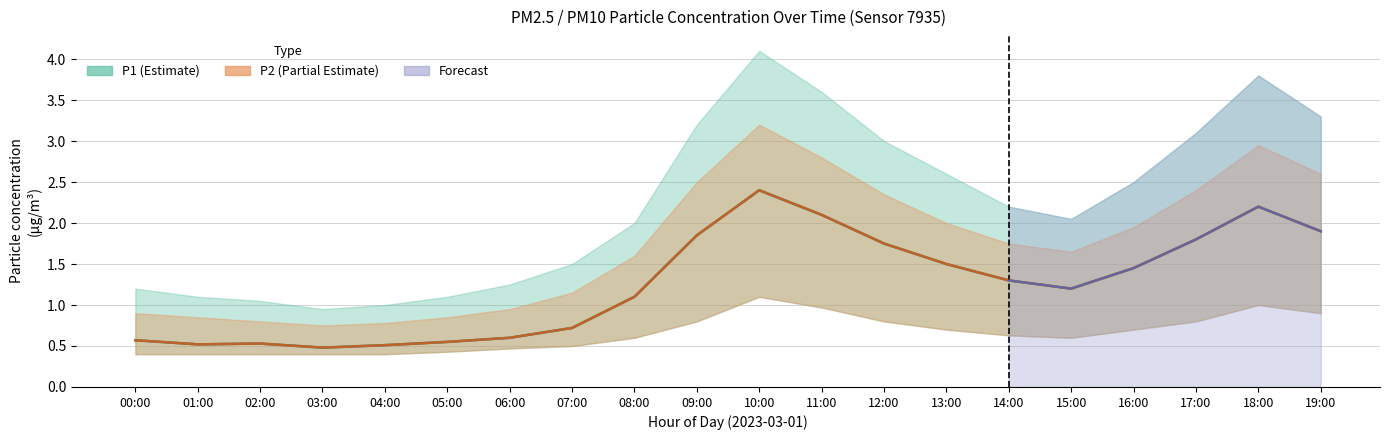

At how many categories does at least one series exceed 3?

6